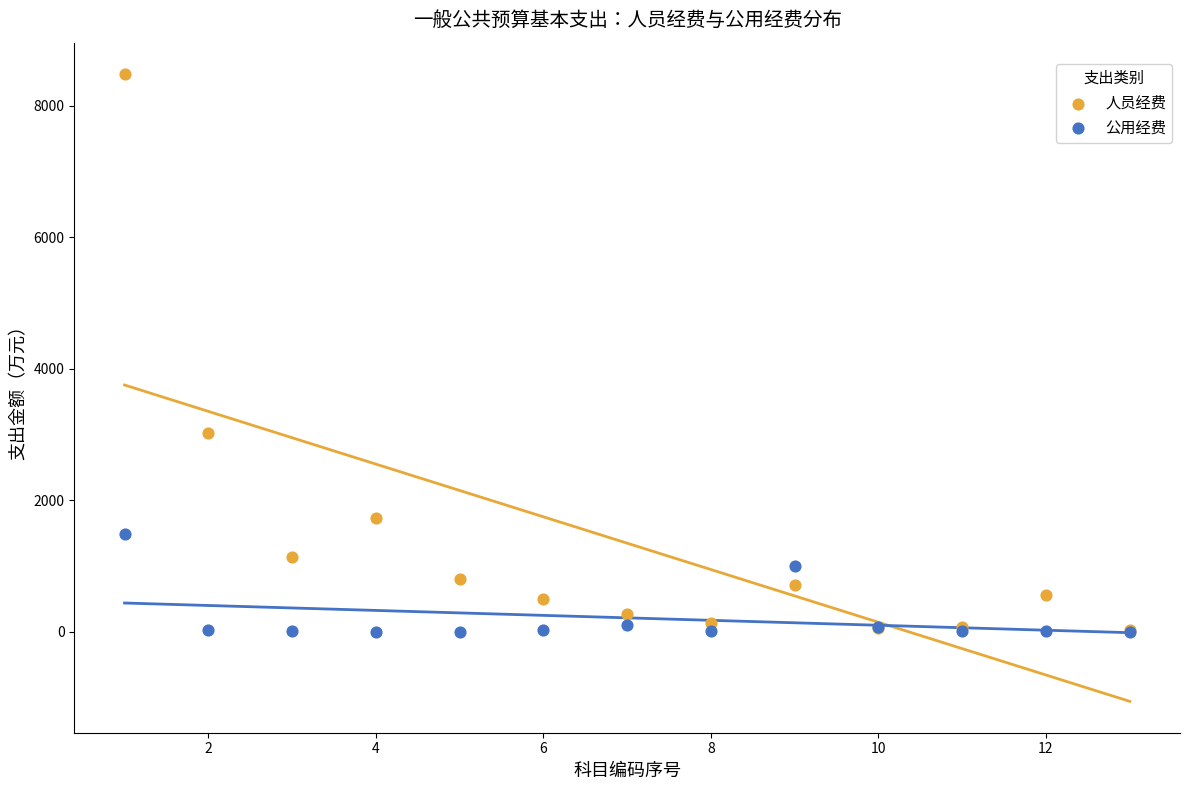

Which series has the largest Y range (max minus min)?

人员经费